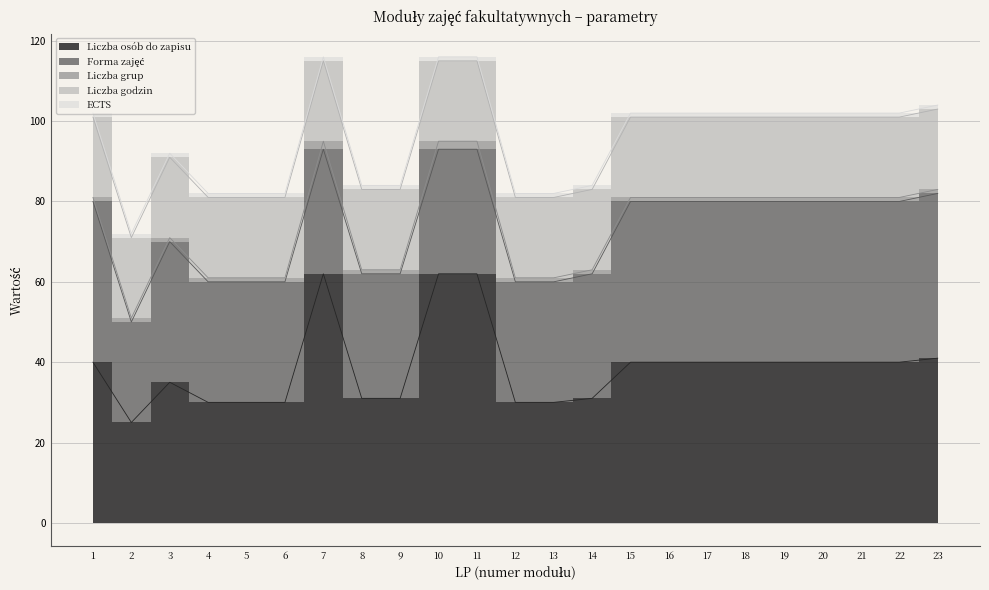

True or false: Forma zajęć has a value of 13 at 2.

False